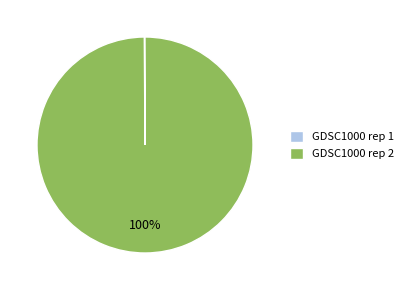

To the nearest percent, what portion does GDSC1000 rep 2 represent?

100%